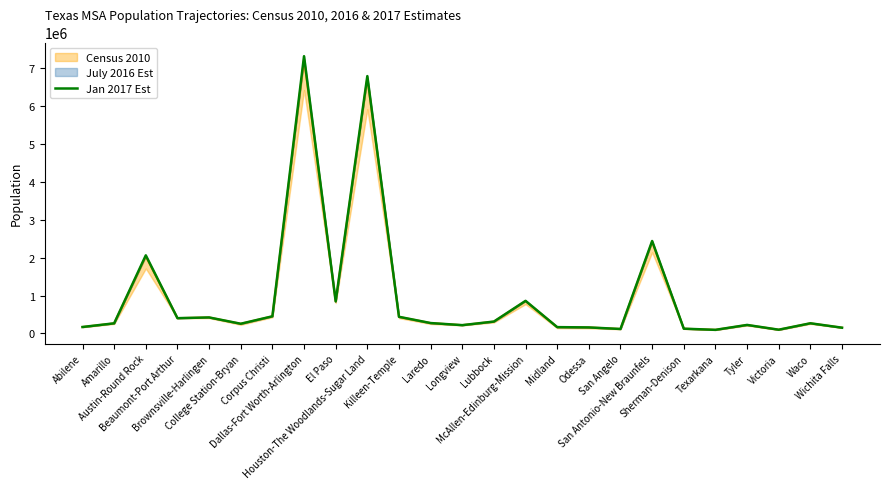

What is the maximum value shown in the chart?

7320617